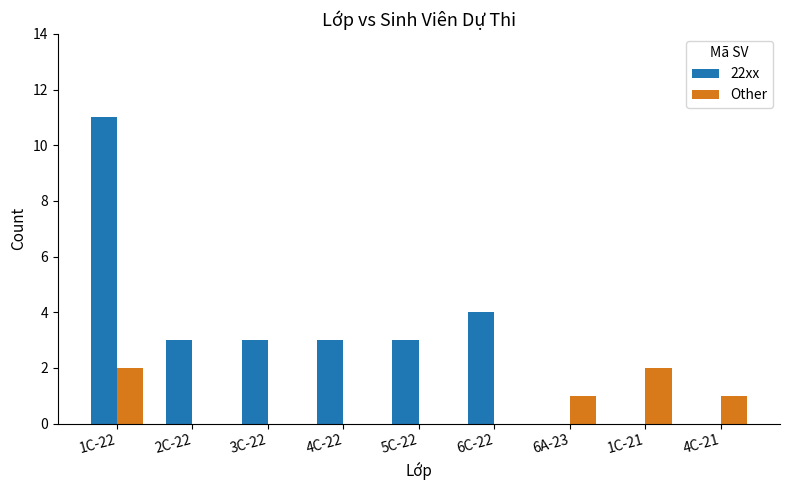

How many distinct data groups are displayed?

2